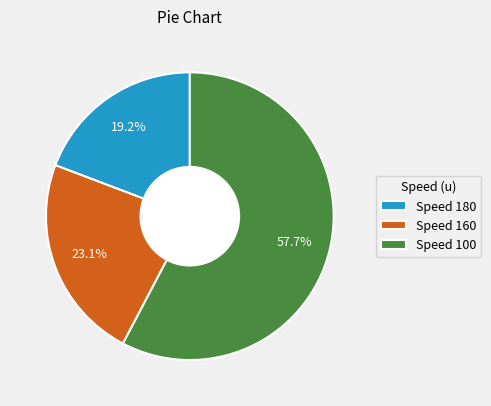

What percentage is NOT represented by Speed 100?

42.3%